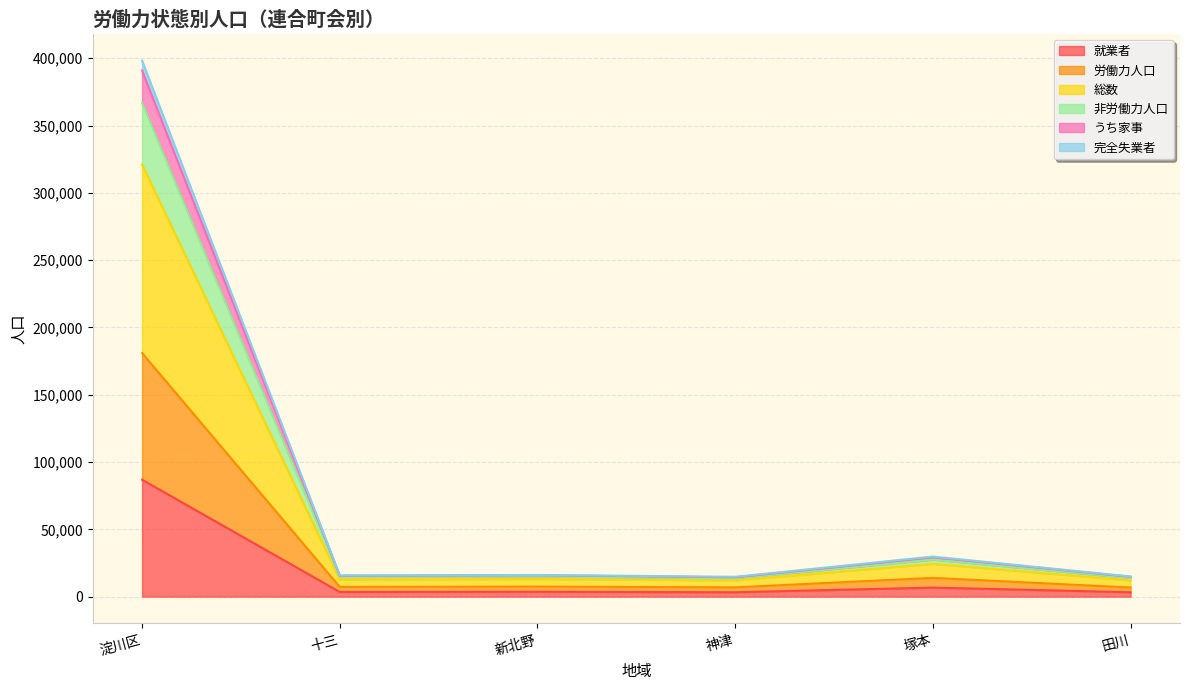

True or false: 完全失業者 and 就業者 cross at least once.

False